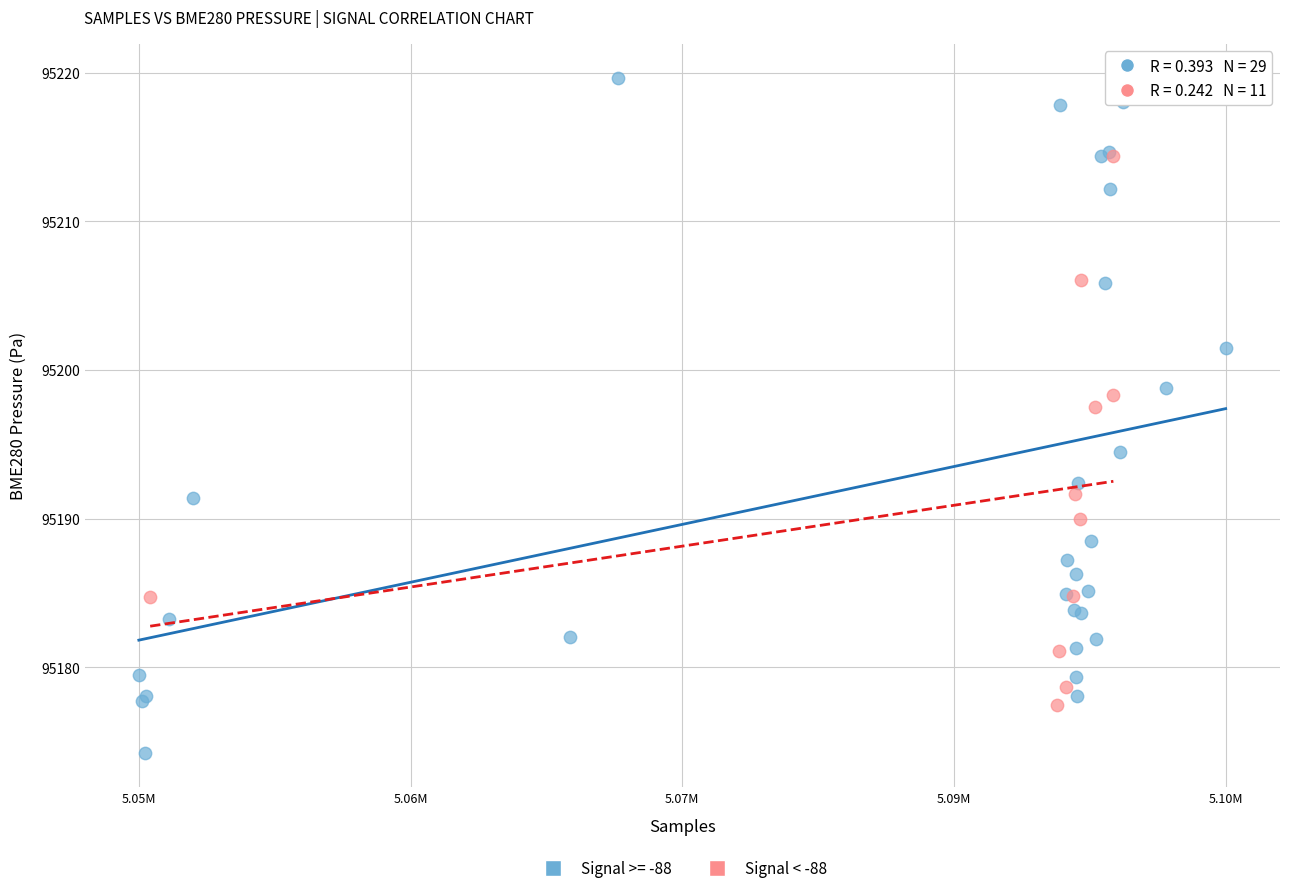

Which series contains the highest Y value?

Signal >= -88